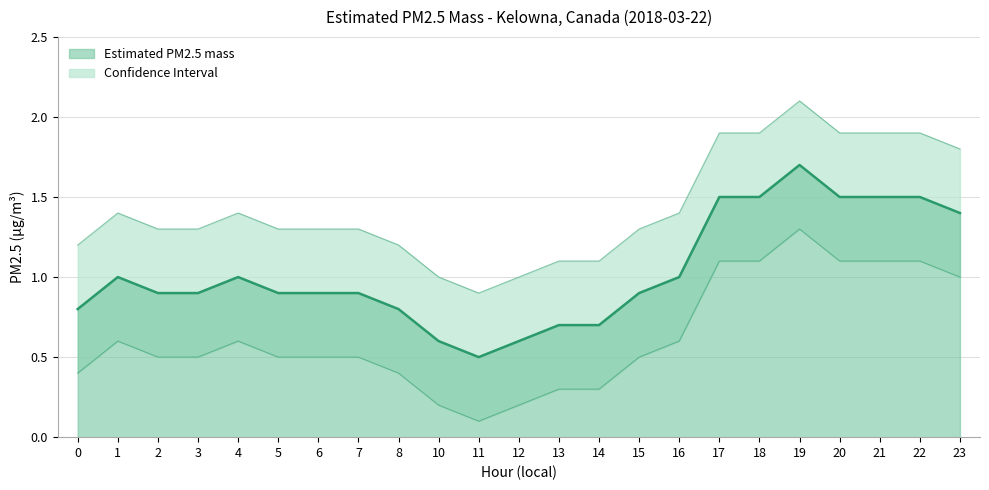

At which label is Upper band closest to 1?

10